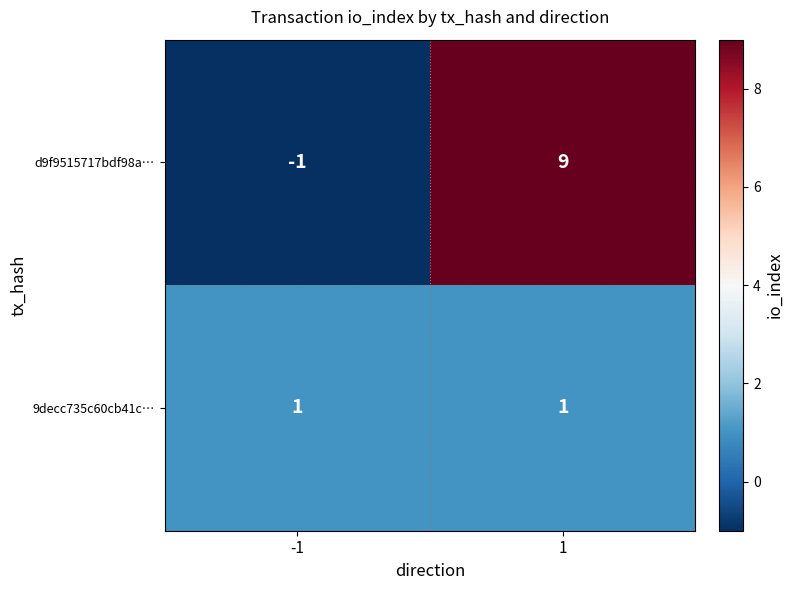

What is the approximate value of d9f9515717bdf98a… at 1?

9